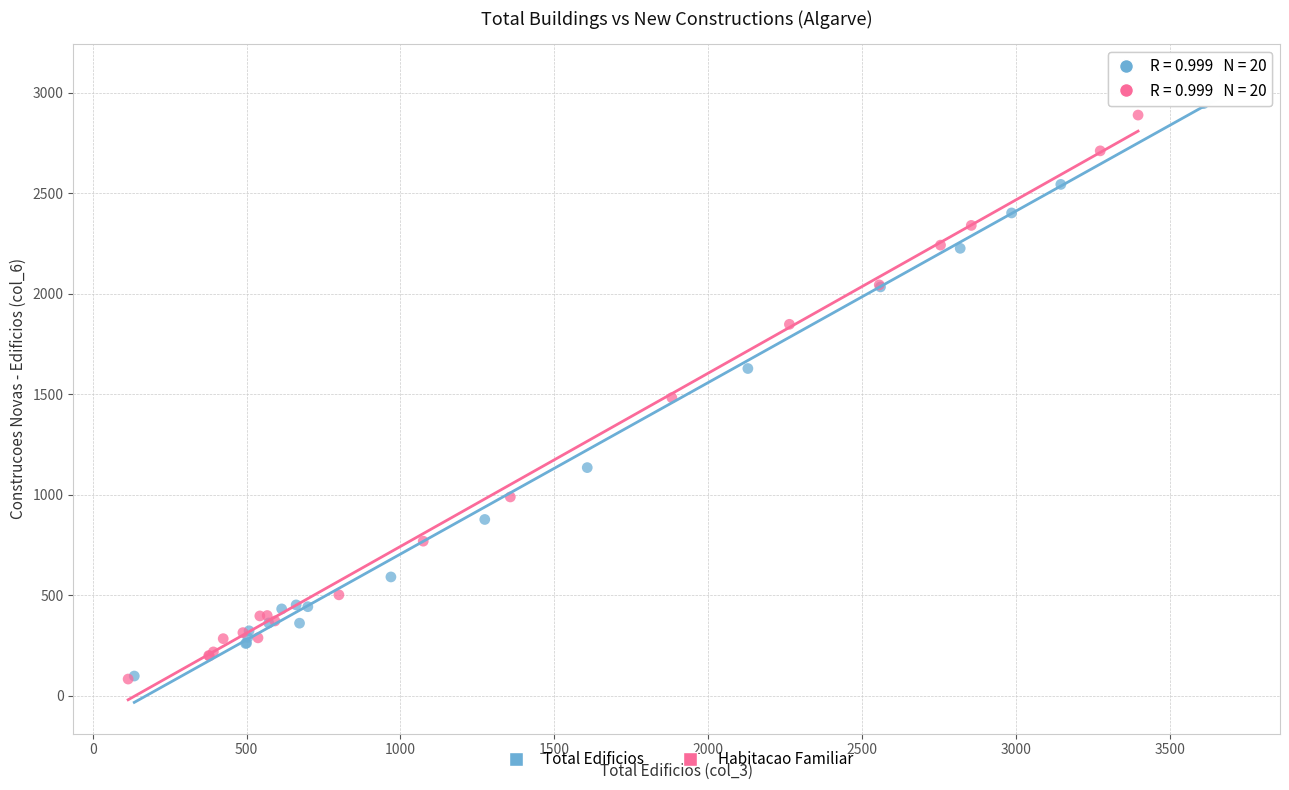

What are all the series names shown in the legend?

Total Edificios, Habitacao Familiar